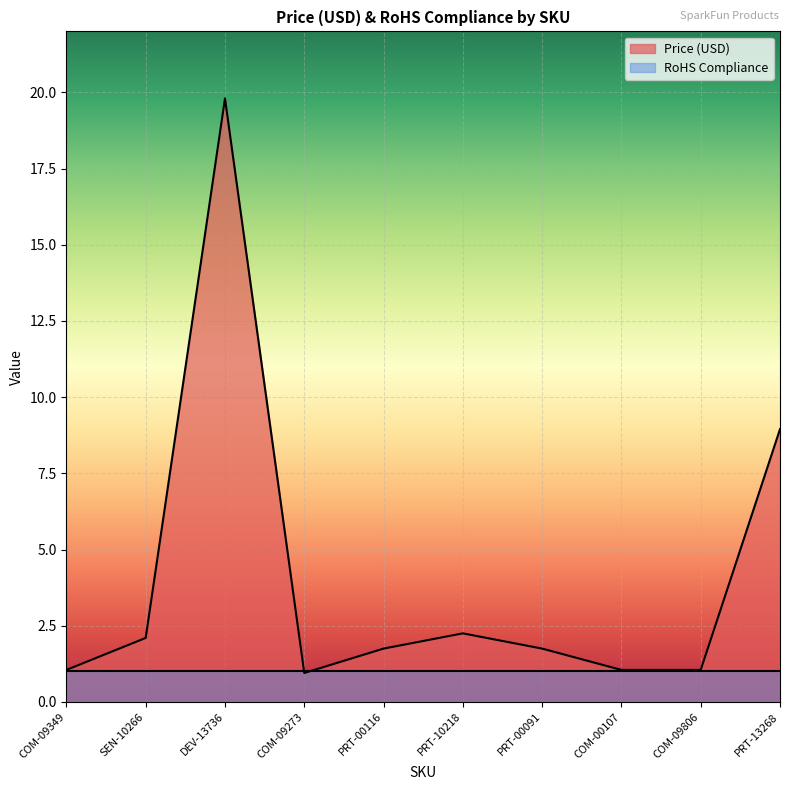

Reading right to left, what are all the values shown in this chart?

8.9	1.1	1.1	1.8	2.2	1.8	0.9	19.8	2.1	1.1